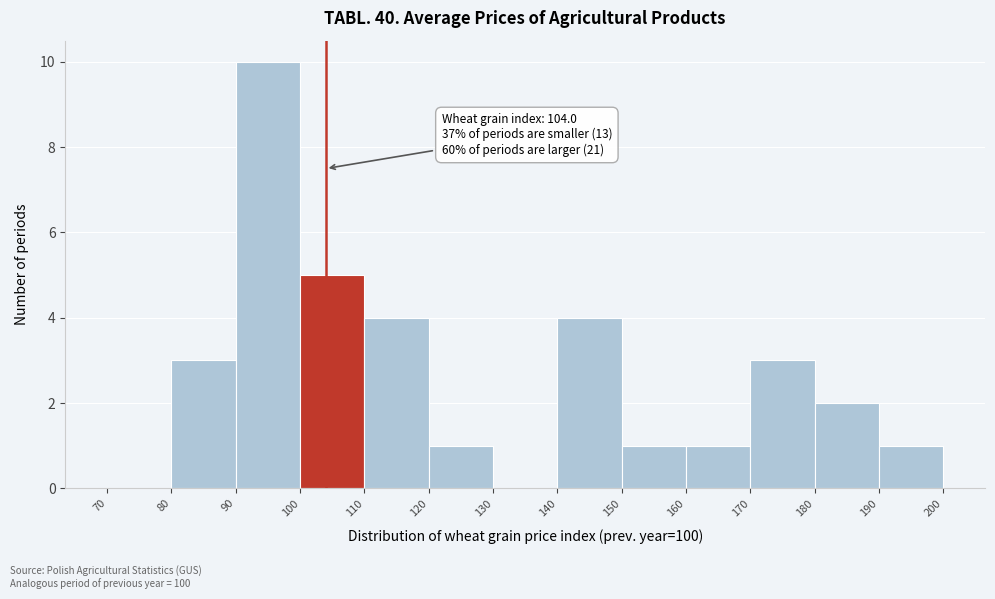

Over which range of the x-axis is the bar tallest?

90 to 100